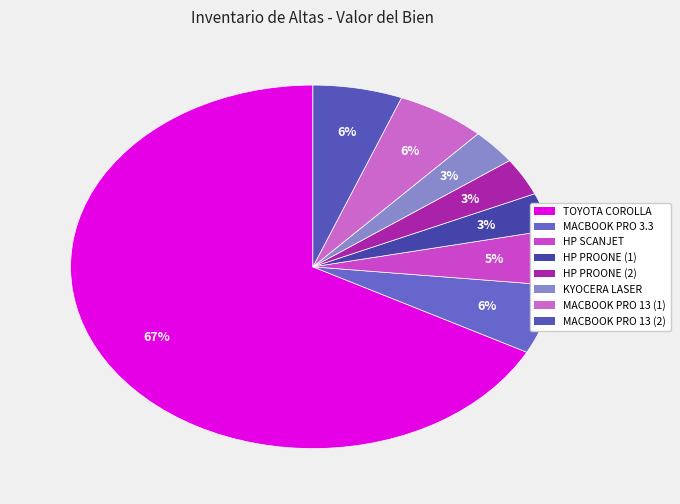

To the nearest percent, what is the average slice percentage?

12%